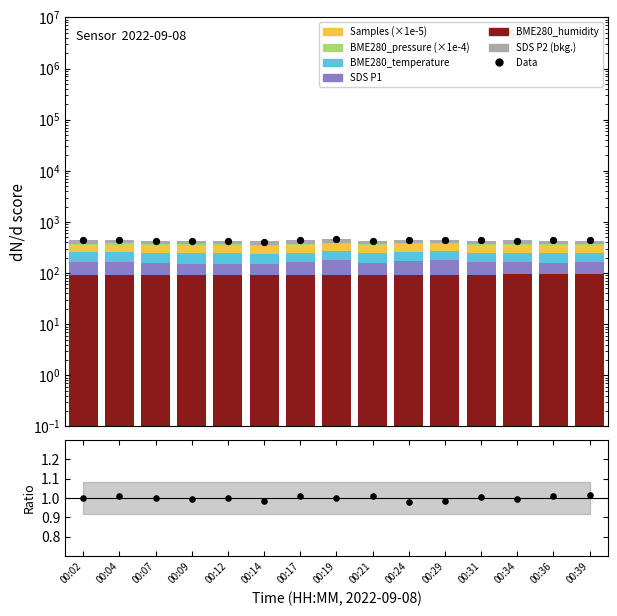

Which series has the largest total across all categories?

Samples